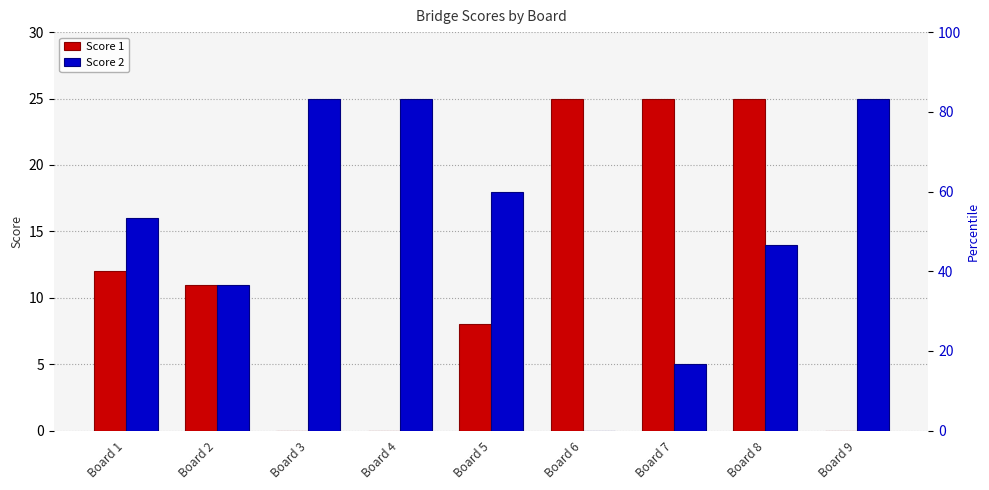

What is the highest value of the Score 1 series?

25